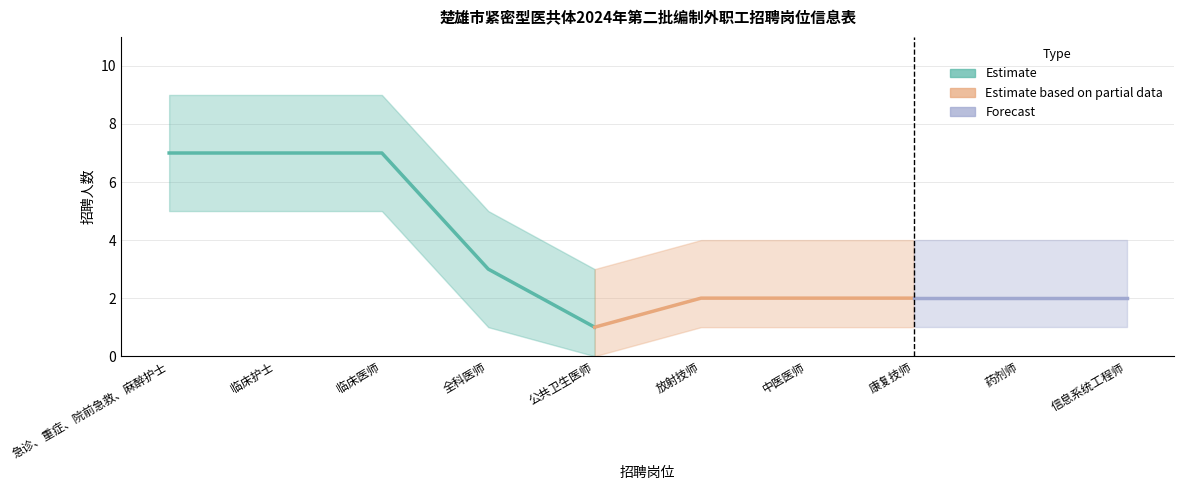

Reading right to left, list all the values displayed in this chart.

招聘人数: 2	2	2	2	2	1	3	7	7	7
招聘人数_upper: 4	4	4	4	4	3	5	9	9	9
招聘人数_lower: 1	1	1	1	1	0	1	5	5	5